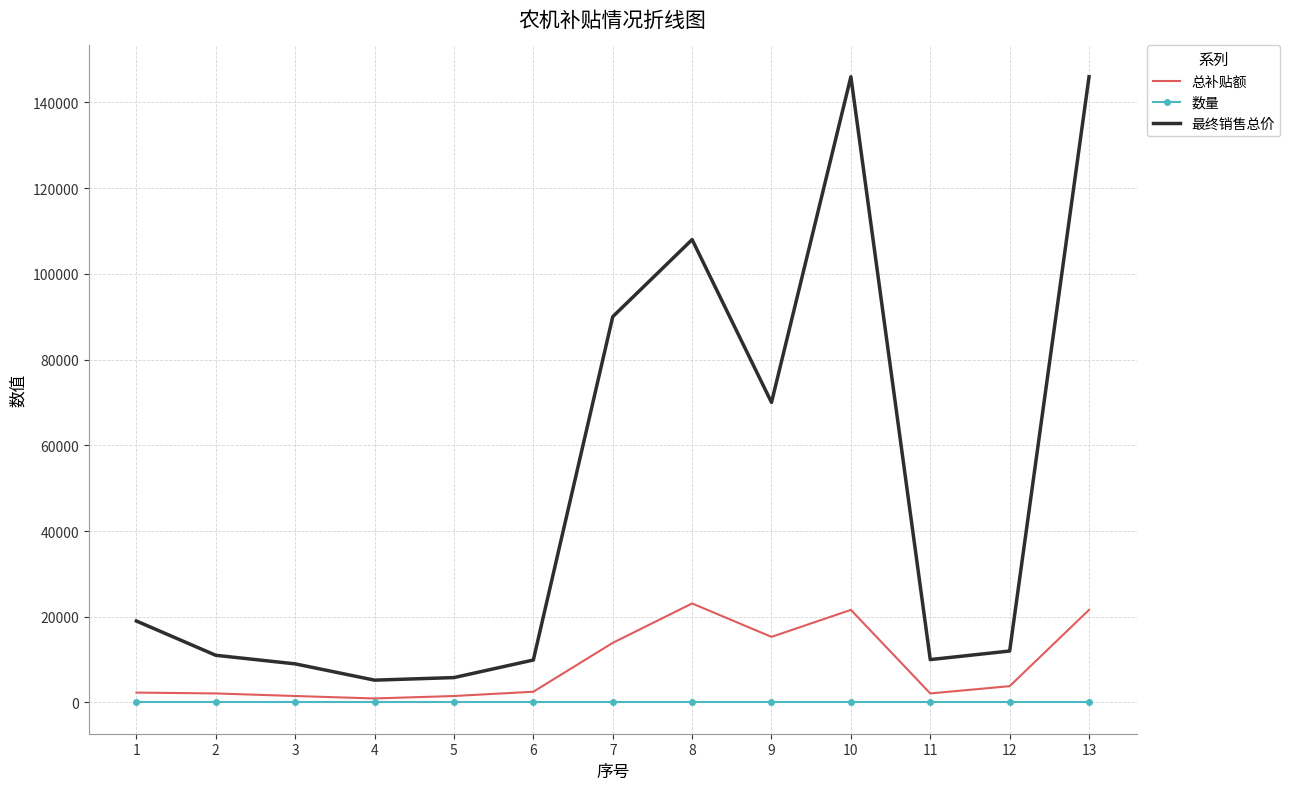

True or false: 总补贴额 and 最终销售总价 intersect in this chart.

False